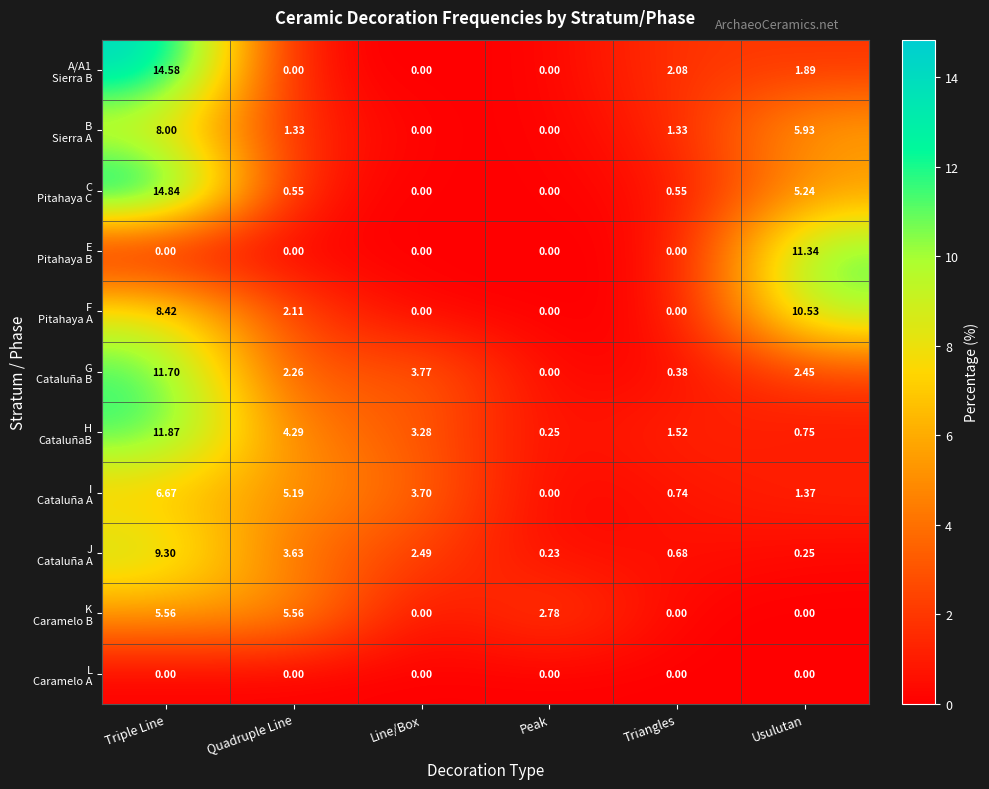

At which category is the sum across all series the highest?

Triple Line